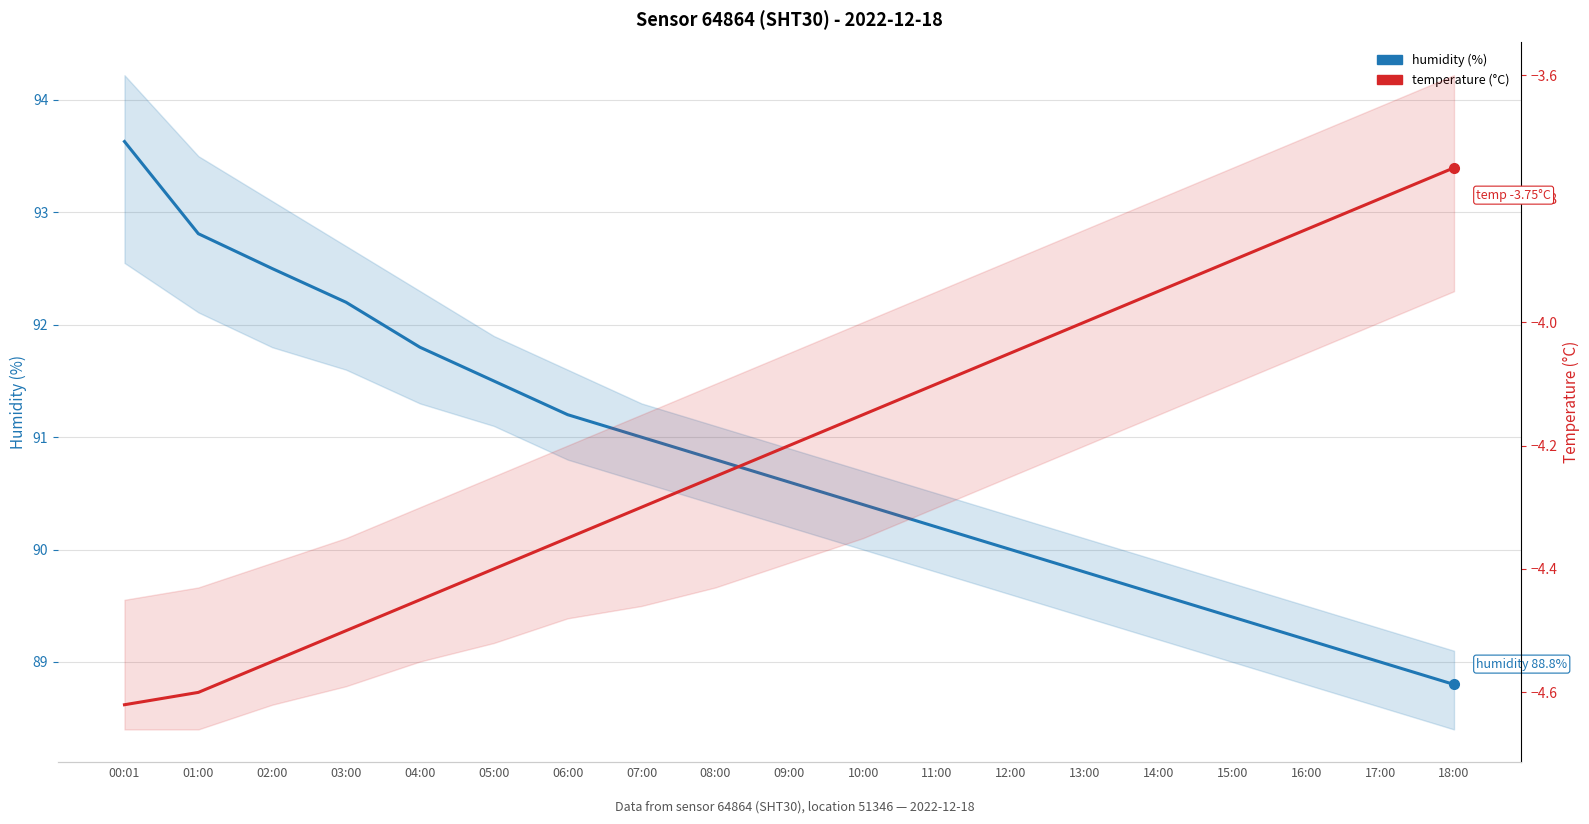

Which label corresponds to the largest value in the chart?

00:01